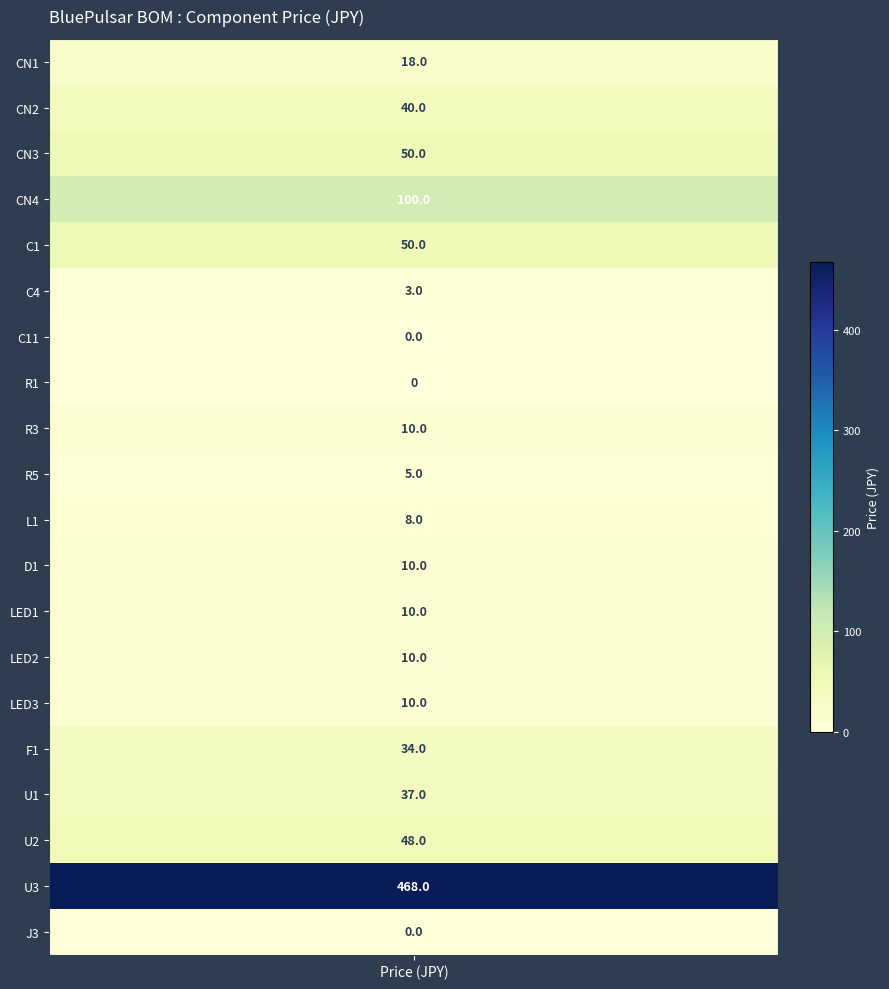

Between 0 and 2, which series saw the biggest shift?

U3